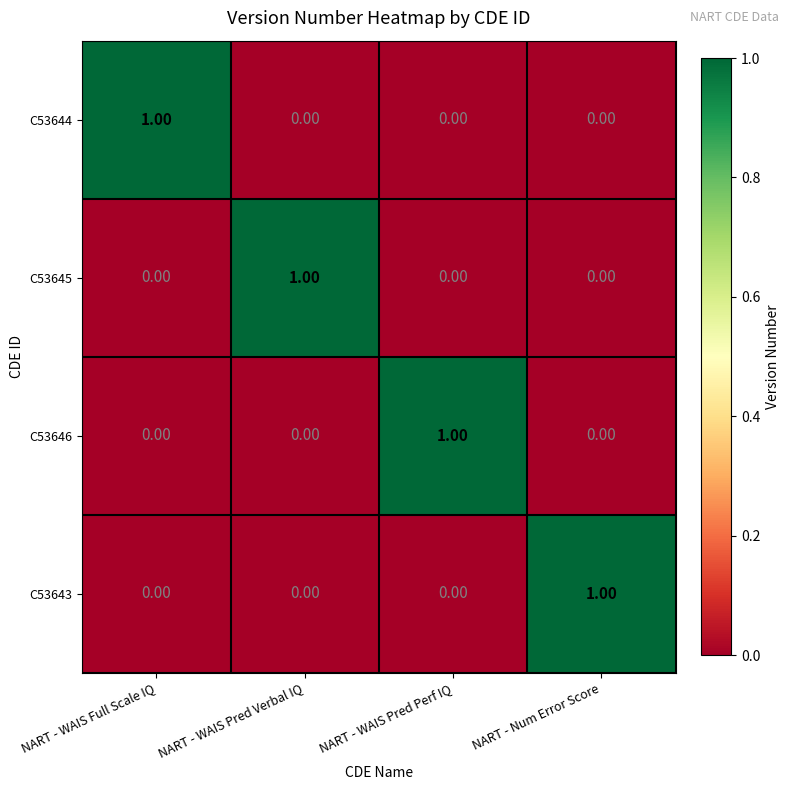

At how many categories does at least one series exceed 0?

4